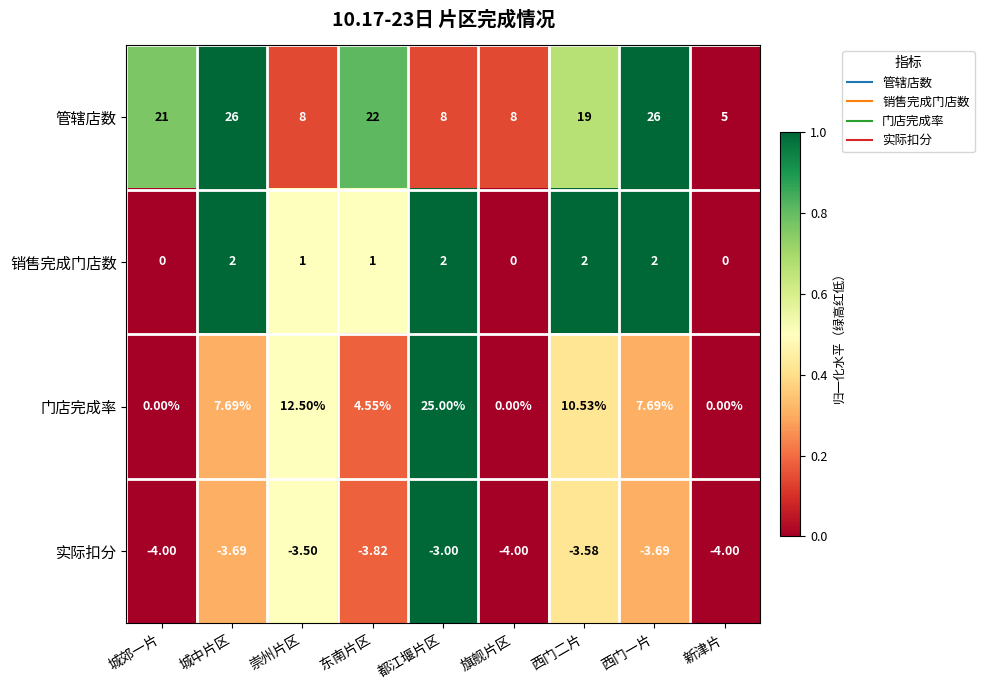

List the series in order of their peak value, lowest first.

实际扣分, 销售完成门店数, 门店完成率, 管辖店数